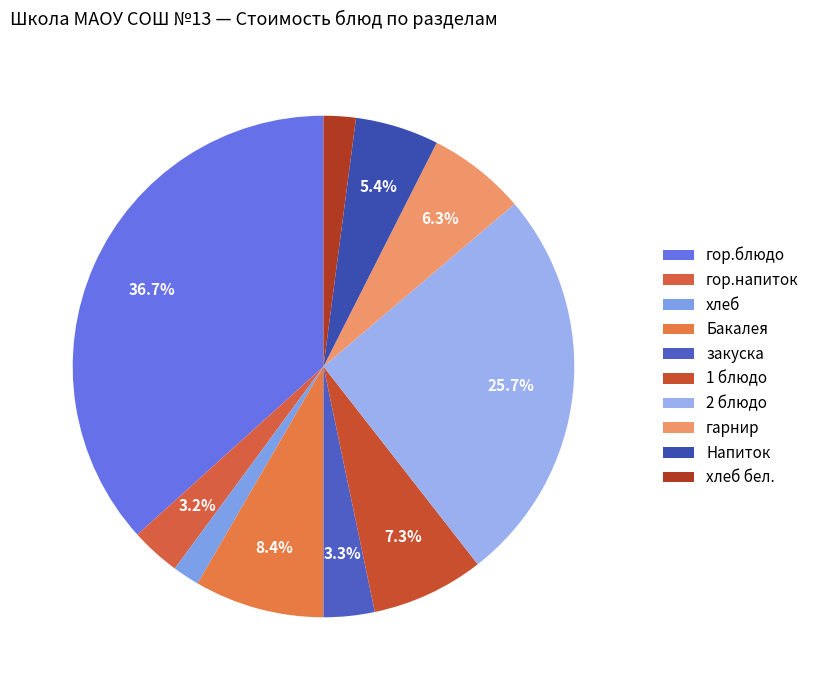

To the nearest percent, what is the difference between the largest and smallest slice percentages?

35%